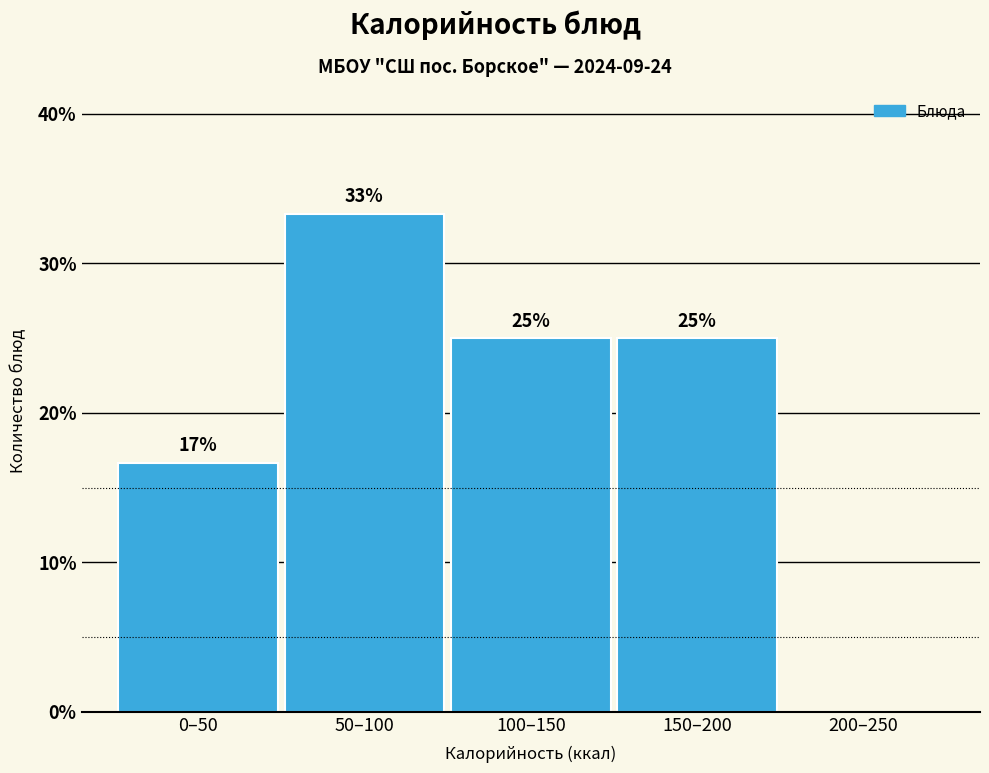

What is the ratio of the value at 150–200 to the value at 0–50?

1.5